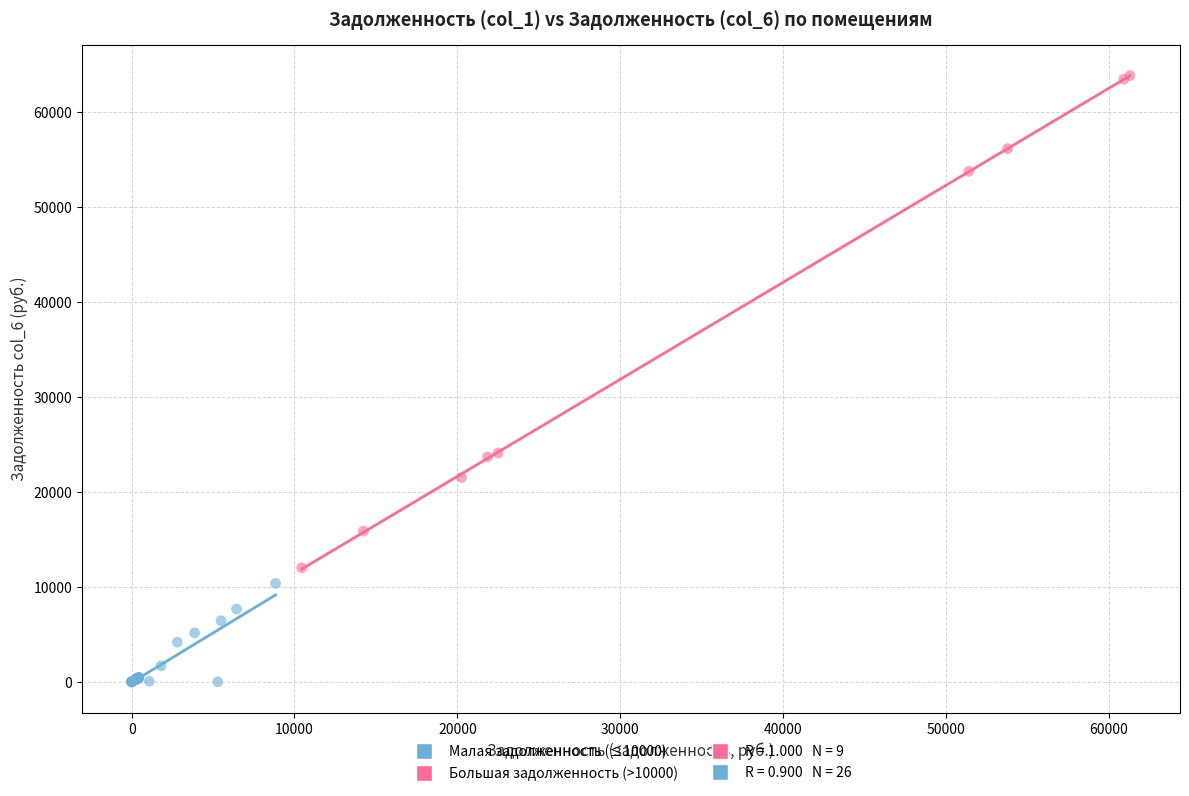

Which series contains the highest Y value?

Большая задолженность (>10000)